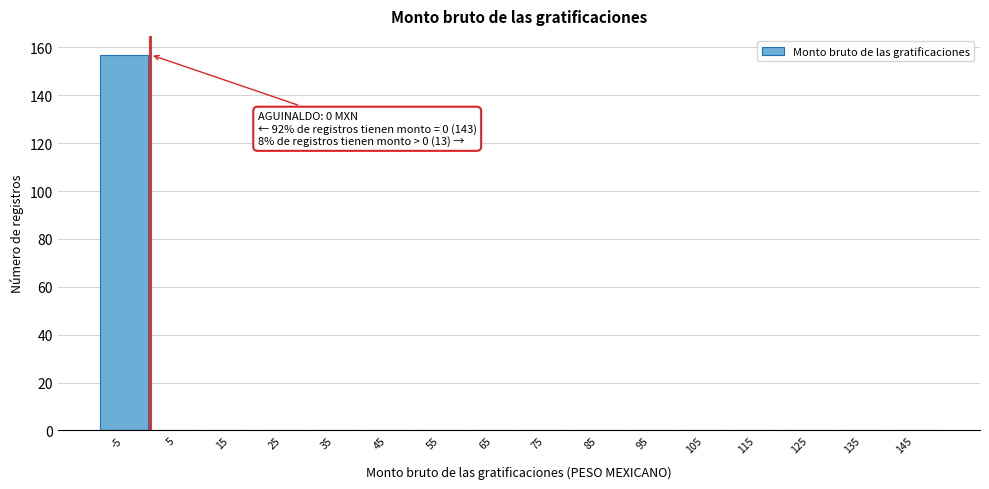

Reading left to right, what are all the values shown in this chart?

-5=157	5=0	15=0	25=0	35=0	45=0	55=0	65=0	75=0	85=0	95=0	105=0	115=0	125=0	135=0	145=0